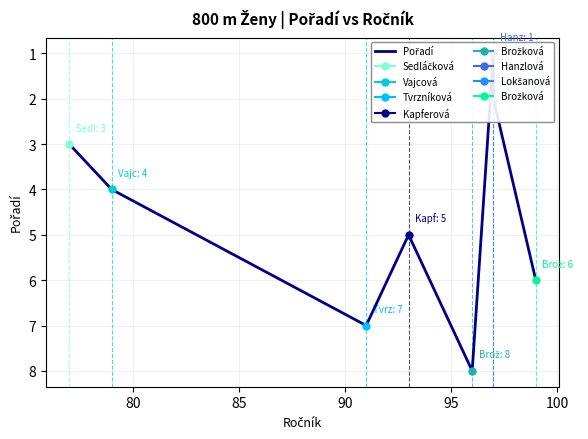

What is the greatest value displayed?

8